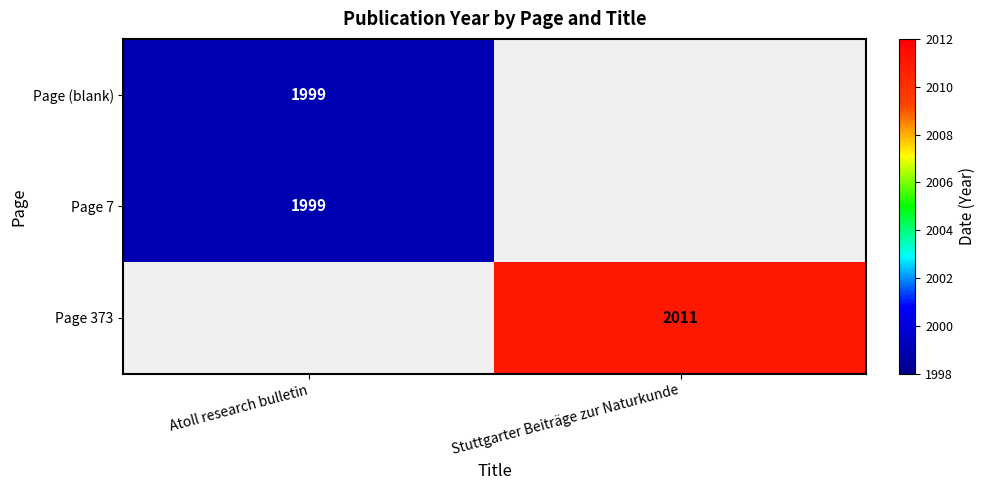

True or false: Page 373 has a value of 2011 at Stuttgarter Beiträge zur Naturkunde.

True